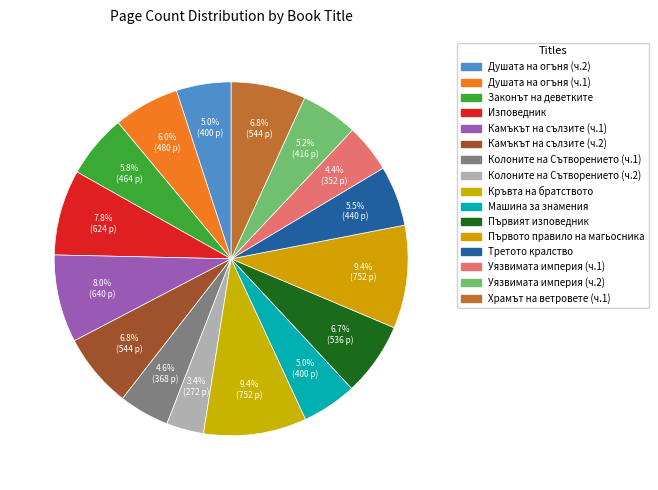

How many segments does this pie chart have?

16